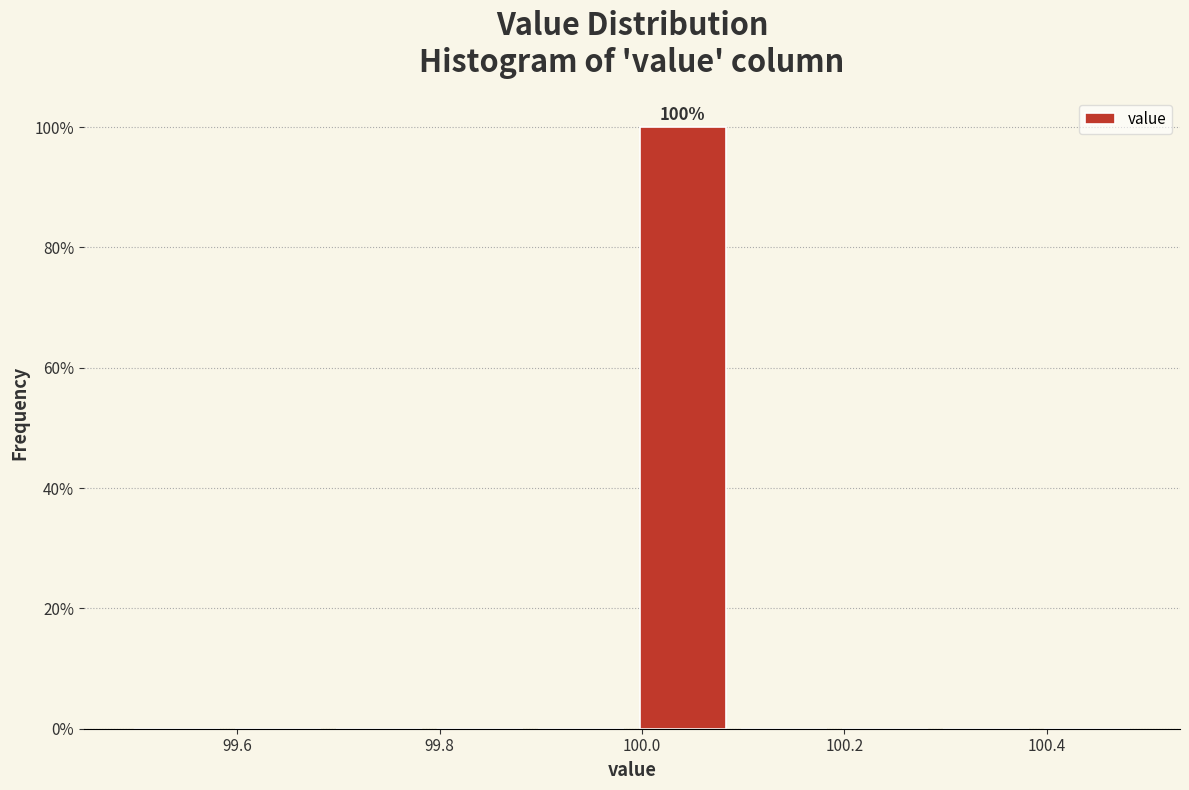

Over which range of the x-axis is the bar tallest?

99.99 to 100.09